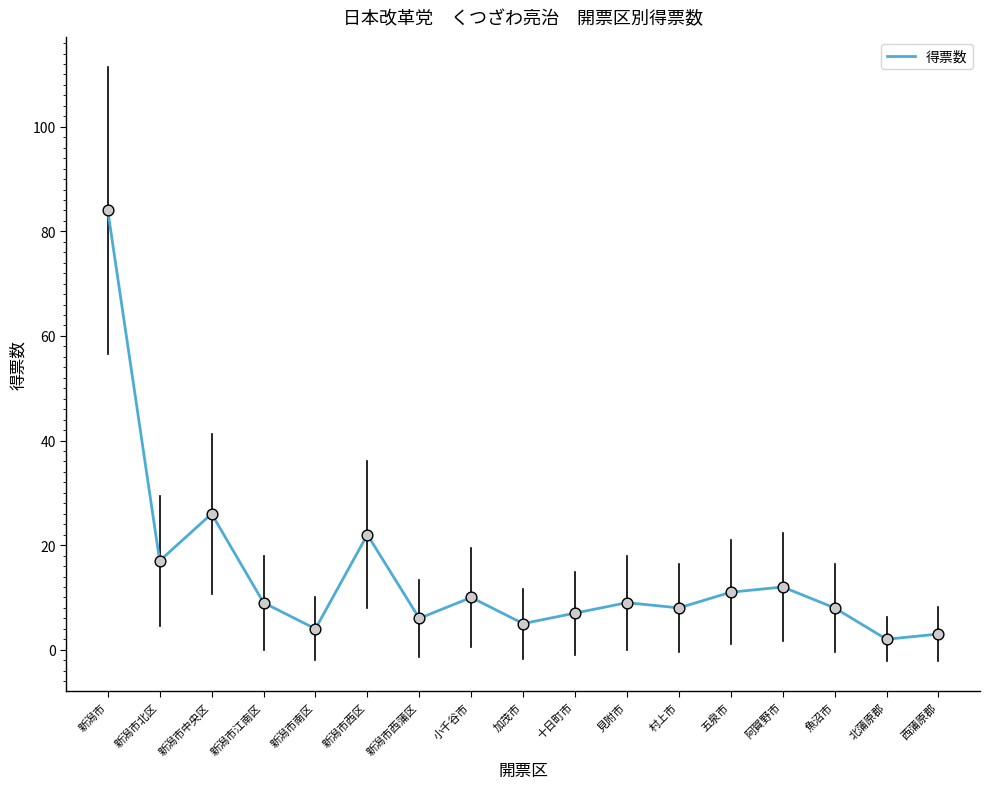

What is the change in value from 新潟市 to 五泉市?

-73